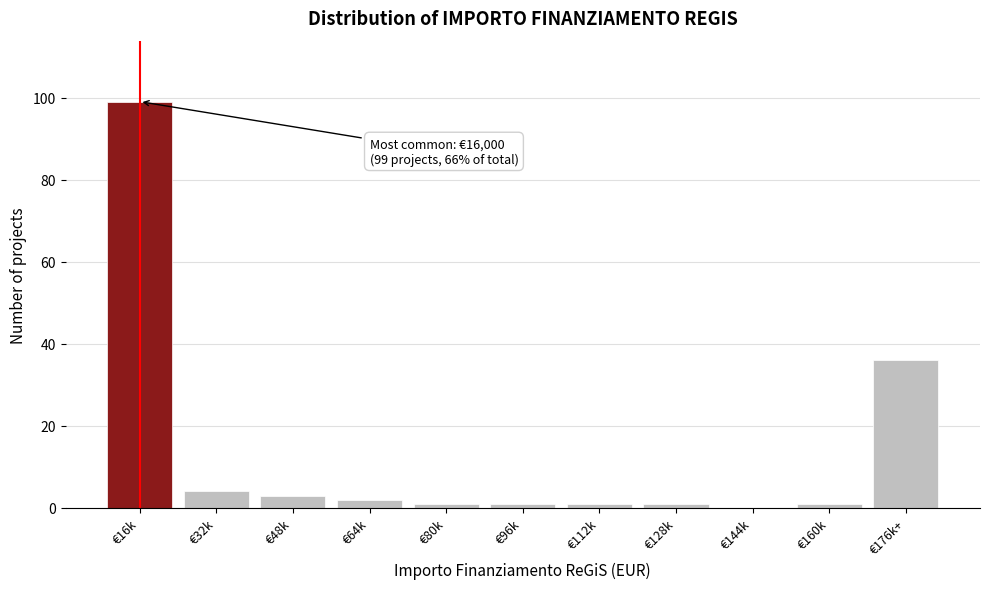

Reading left to right, list all the values displayed in this chart.

€16k=99	€32k=4	€48k=3	€64k=2	€80k=1	€96k=1	€112k=1	€128k=1	€144k=0	€160k=1	€176k+=36